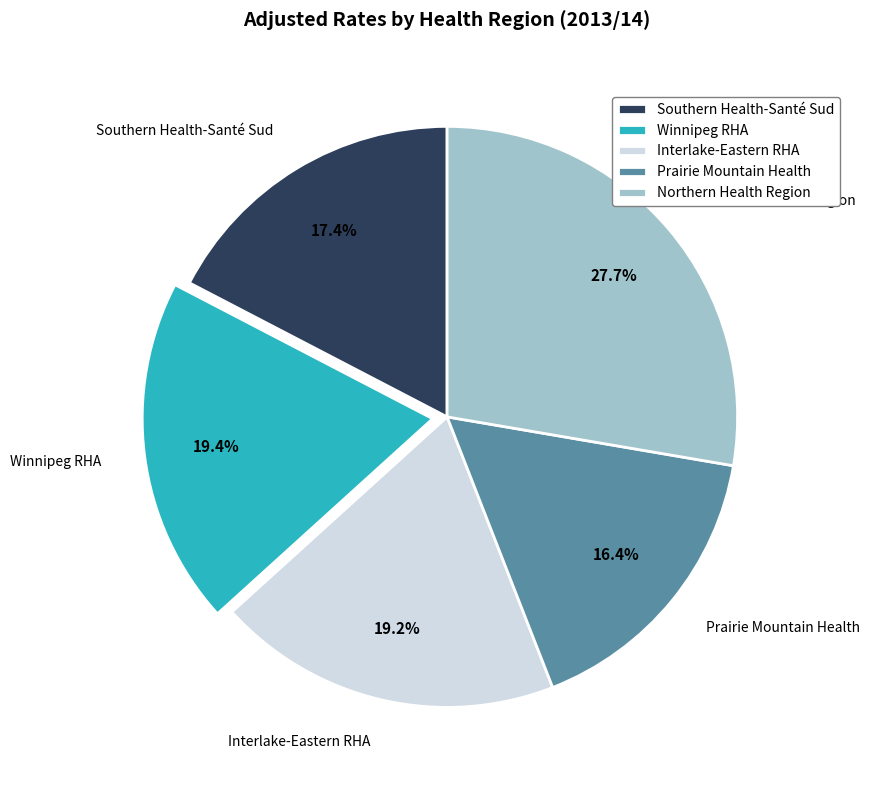

Does any single category account for the majority?

No